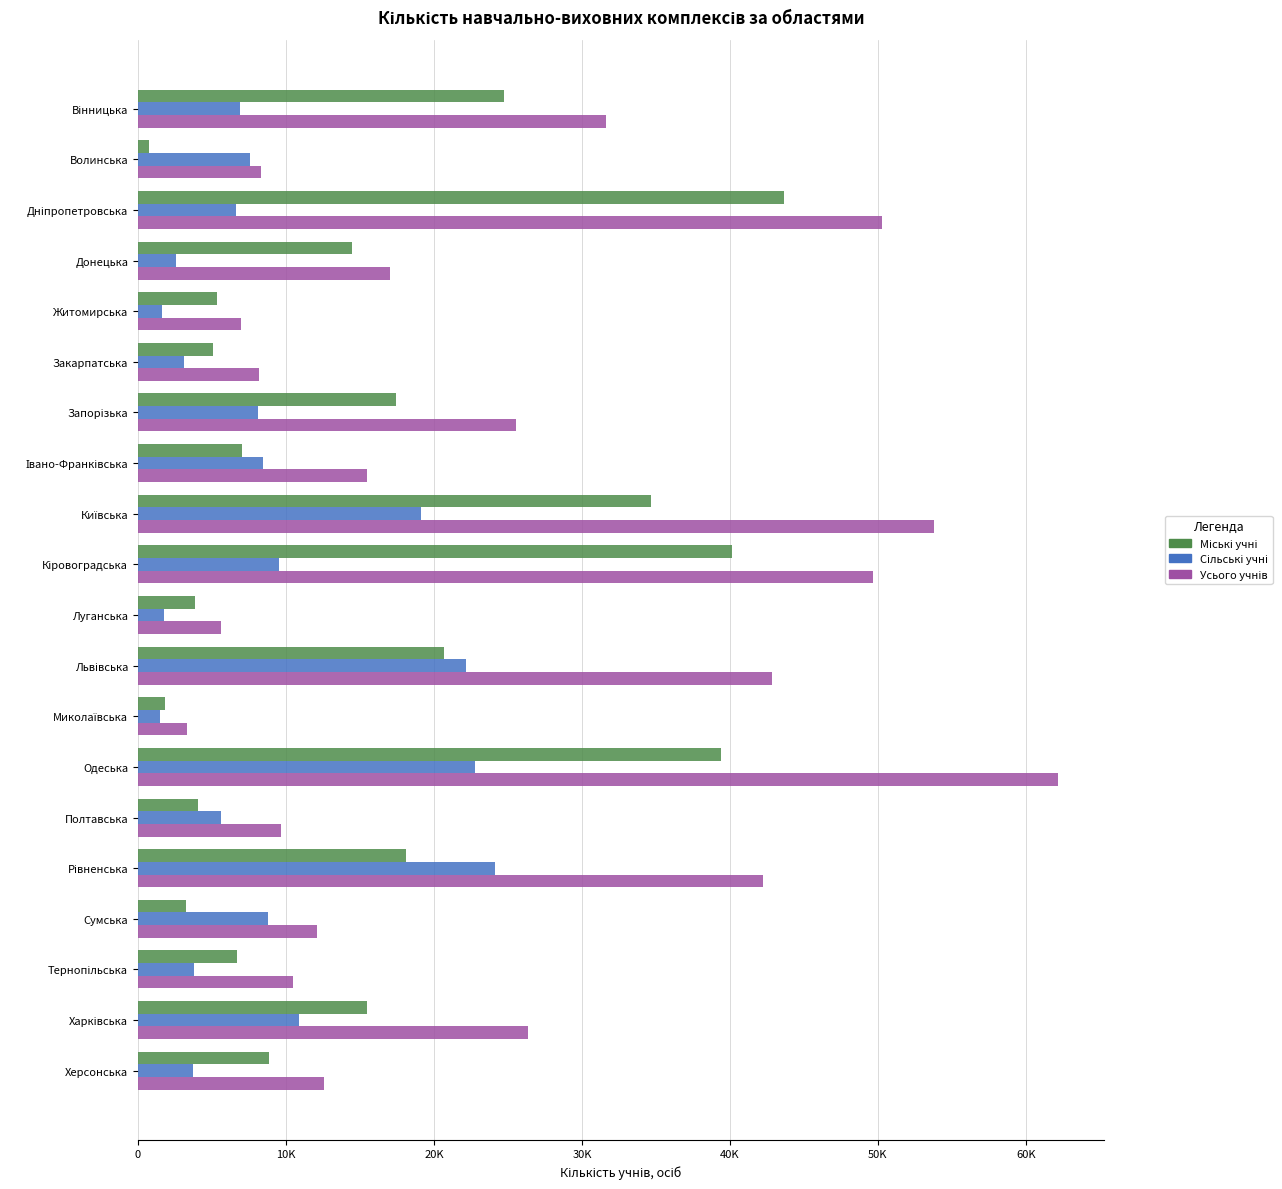

What is the average value of the Міські учні series?

15779